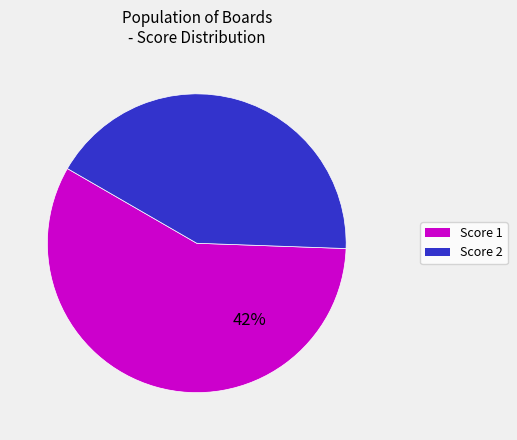

Is there a majority slice in this chart?

Yes